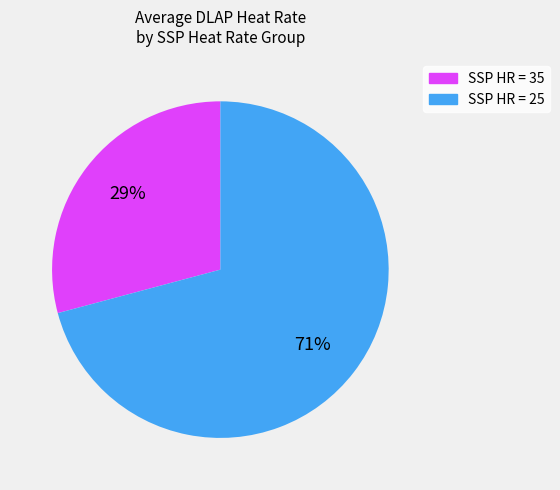

To the nearest percent, what is the difference between the largest and smallest slice percentages?

42%